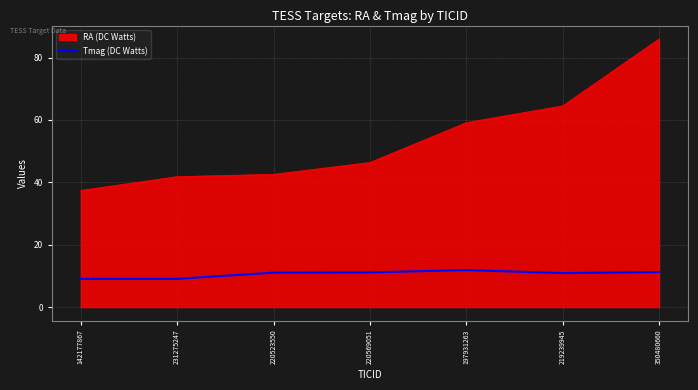

How many categories are shown in the chart?

7